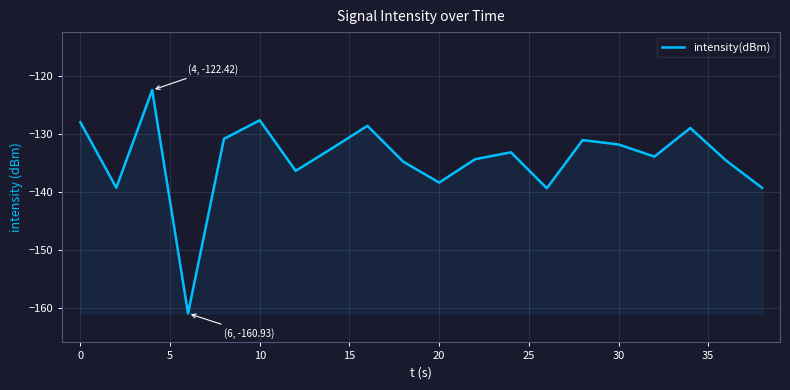

What is the smallest value displayed?

-160.9